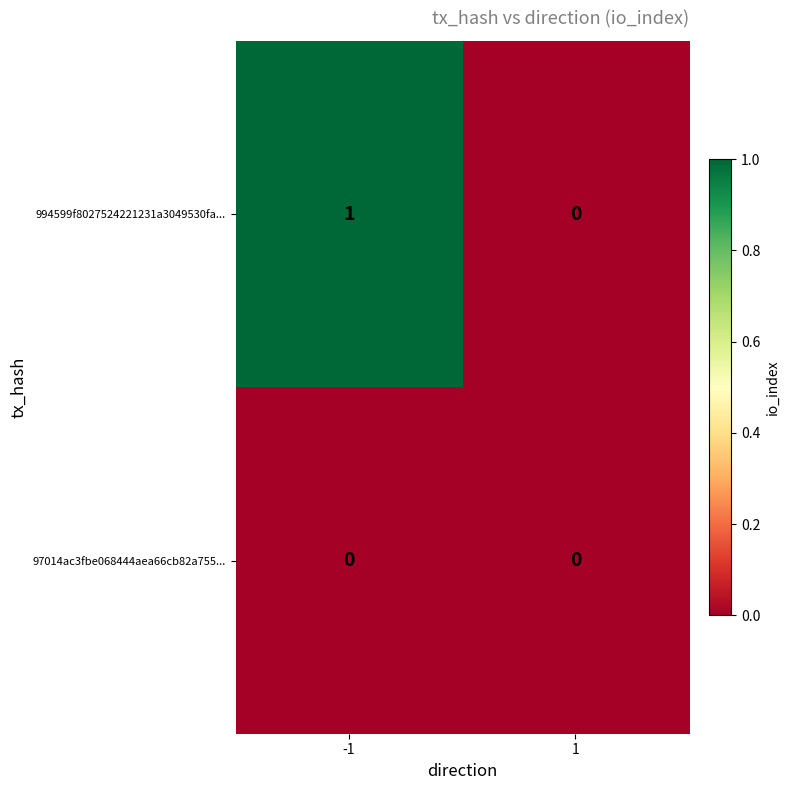

True or false: 994599f8027524221231a3049530fa... has a value of 0 at 1.

True